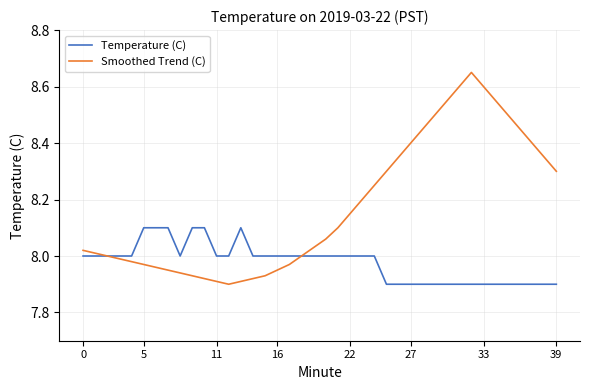

List the series in order of their peak value, highest first.

Smoothed Trend (C), Temperature (C)